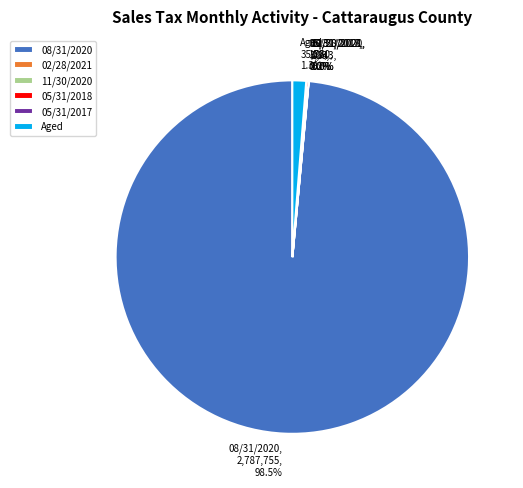

Count the number of slices in the pie.

6